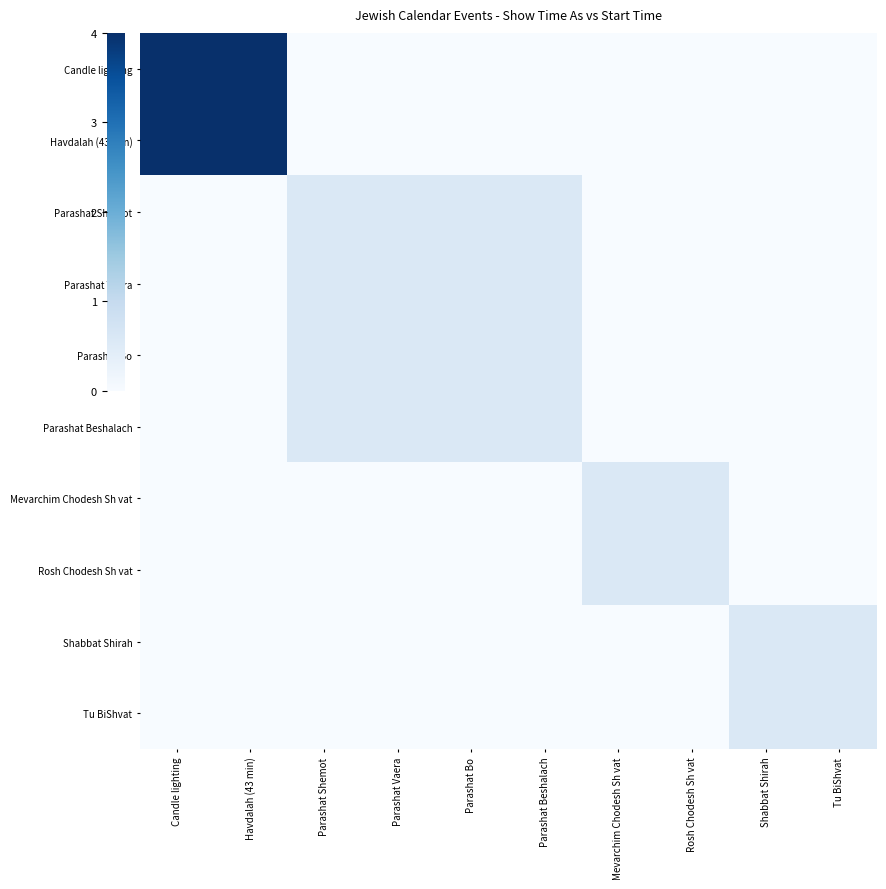

Between Candle lighting and Rosh Chodesh Sh vat, which series saw the biggest shift?

Candle lighting